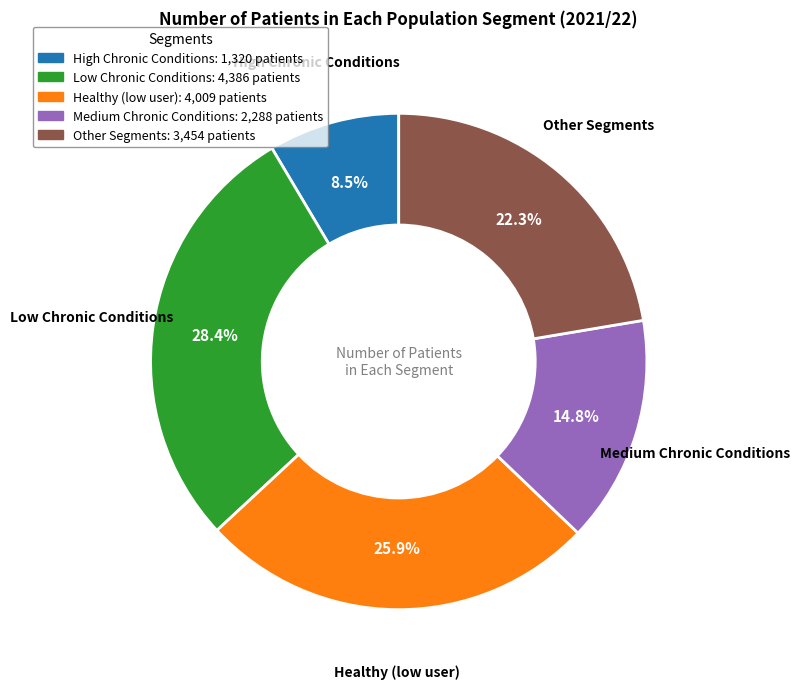

Is there any slice that represents more than half of the pie?

No